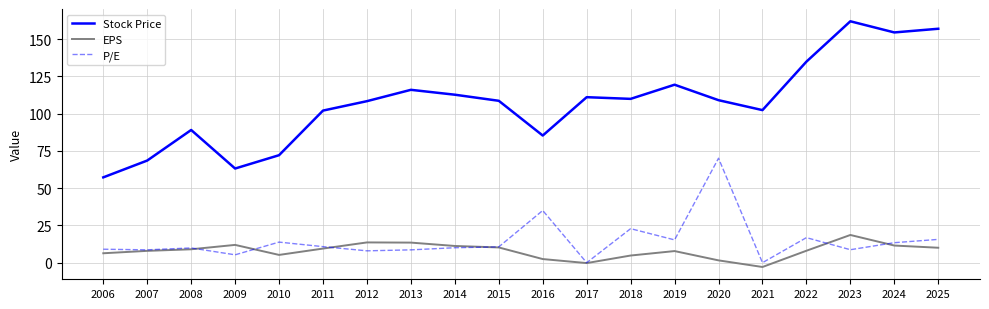

Which series has the largest total across all categories?

Stock Price